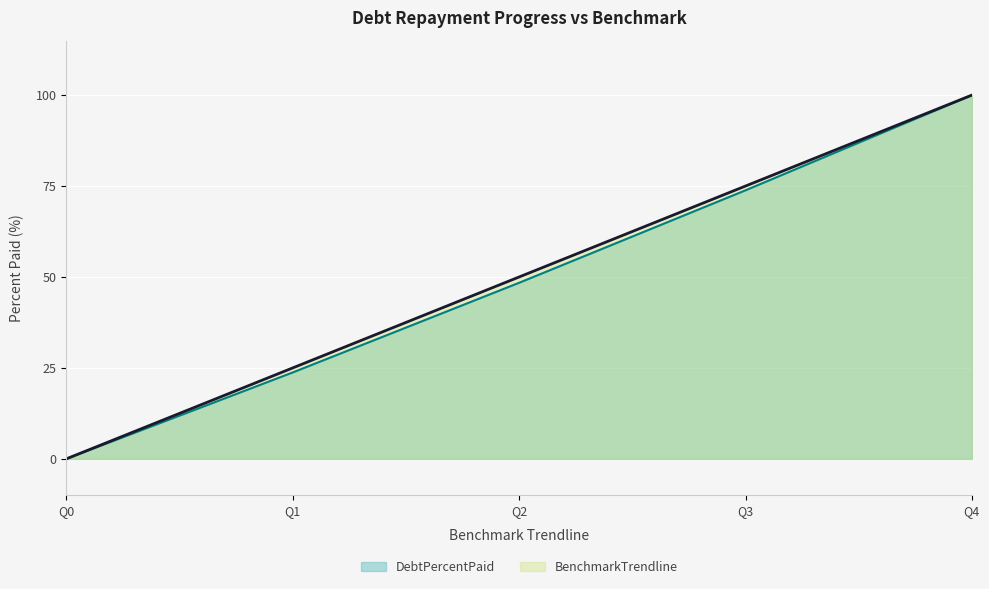

What is the value of the DebtPercentPaid point at the 5th from the left?

100.0